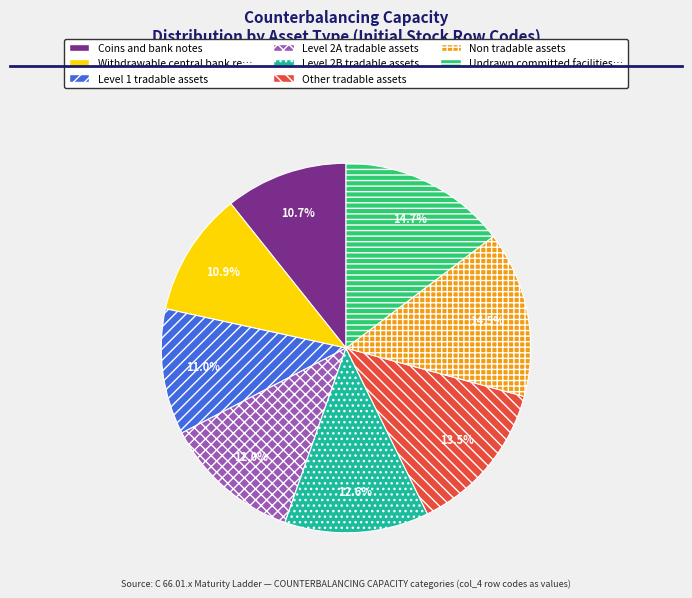

To the nearest percent, what is the difference between the largest and smallest slice percentages?

4%